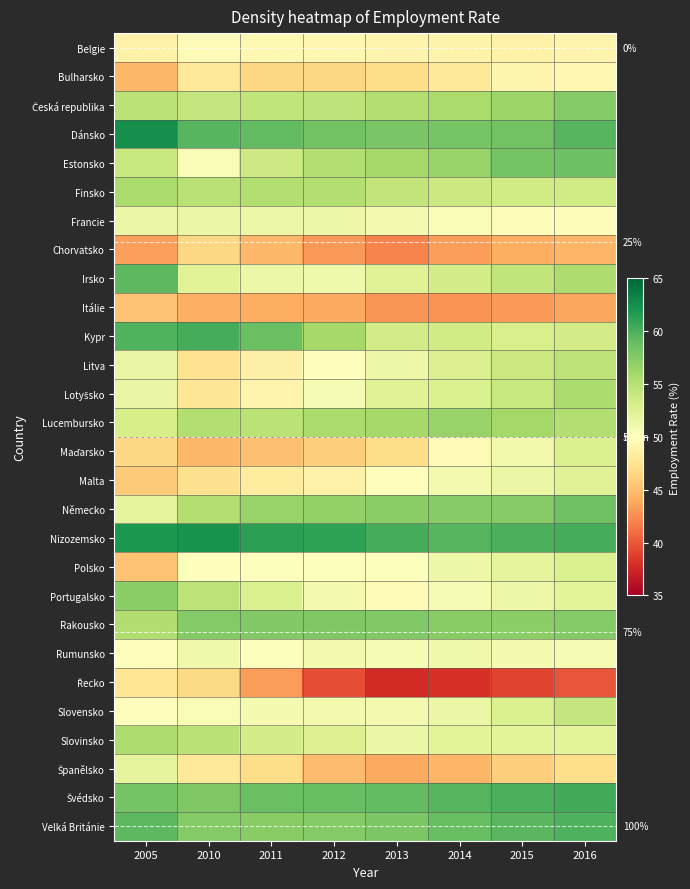

Where is Portugalsko nearest to the value 53?

2011